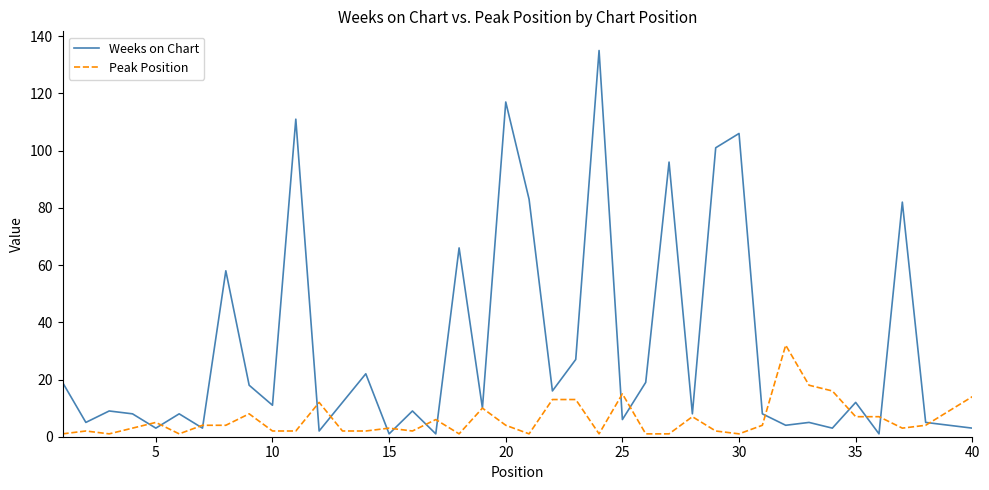

Rank the series by their average value, from lowest to highest.

Peak Position, Weeks on Chart